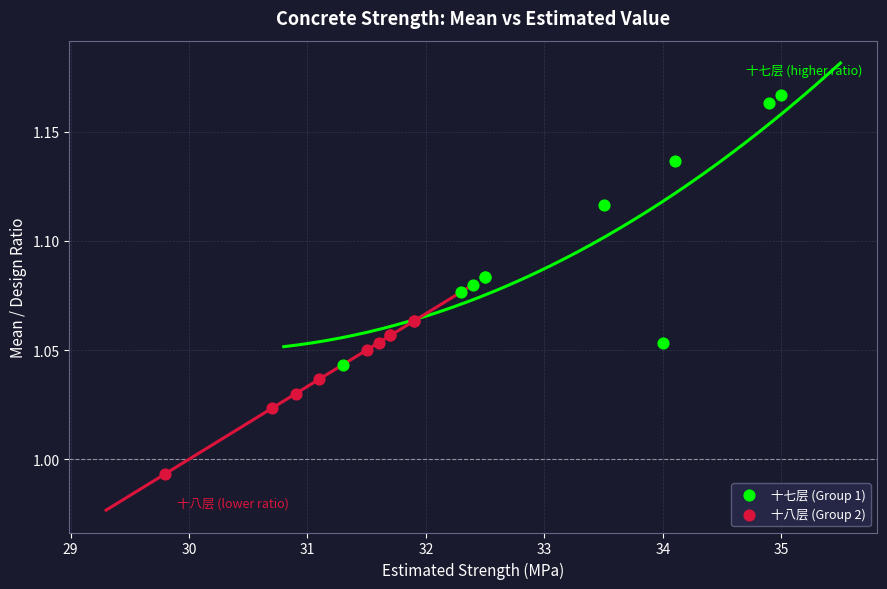

What are all the series names shown in the legend?

十七层 (Group 1), 十八层 (Group 2)